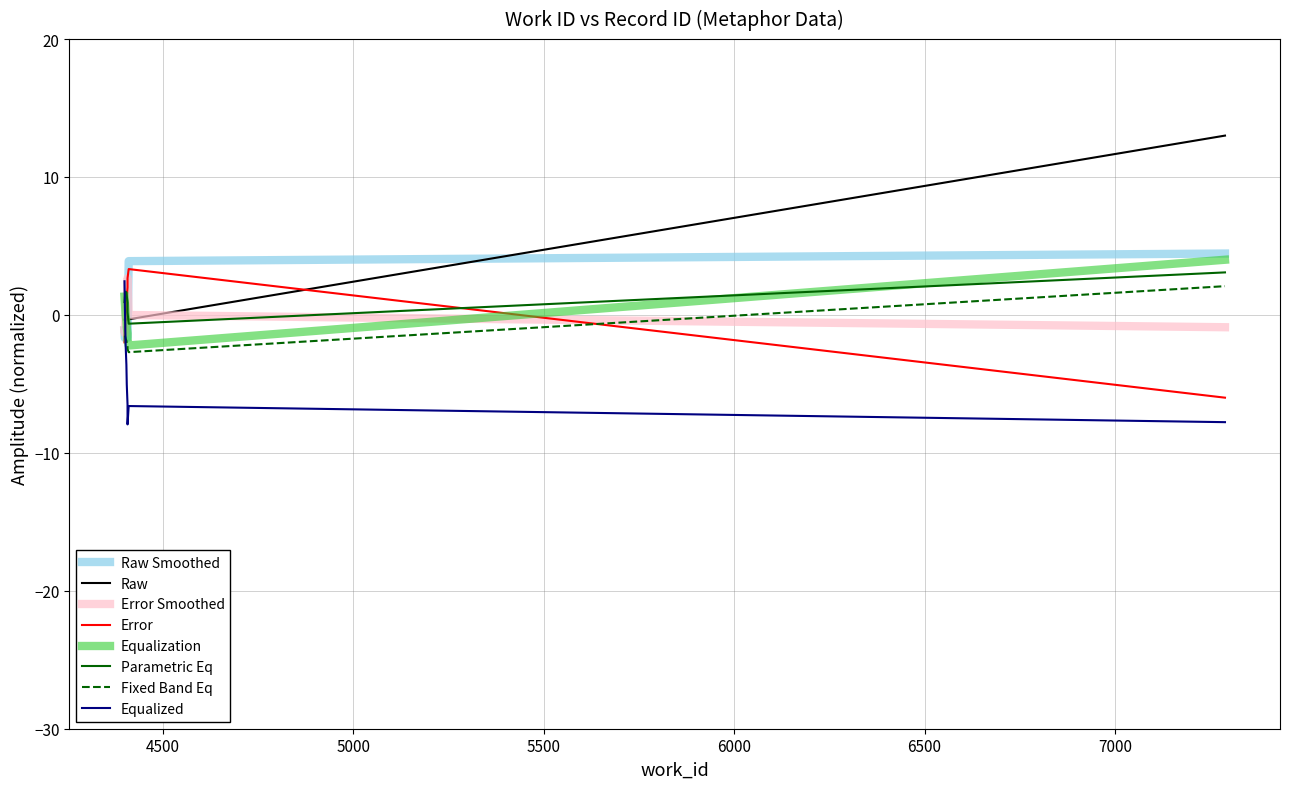

Which has a higher value, 4405 or 4402?

4405